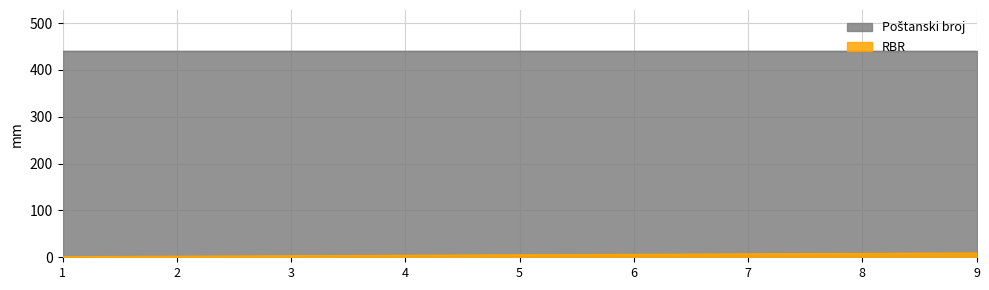

What is the sum of all values?

45